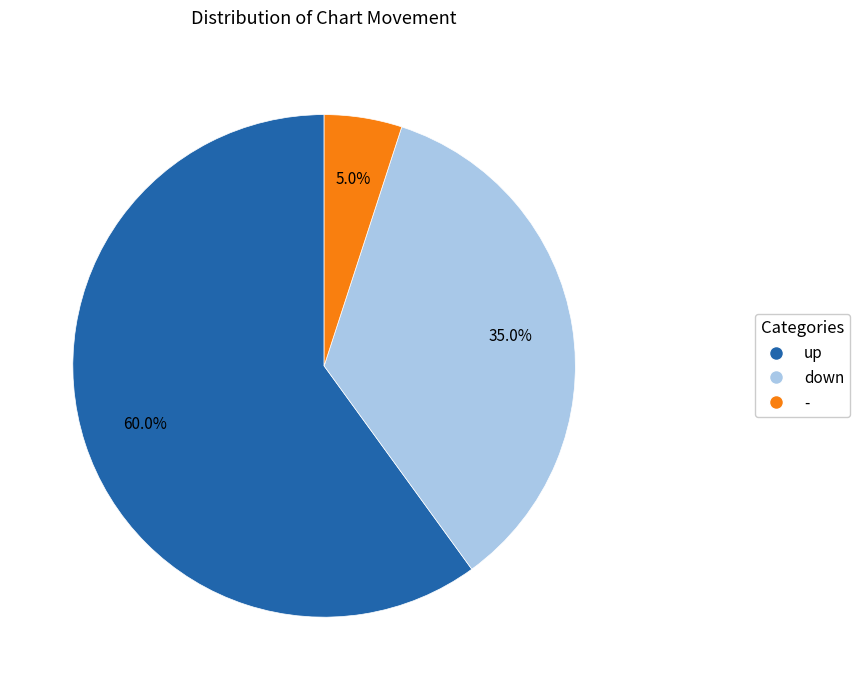

Does any single category account for the majority?

Yes